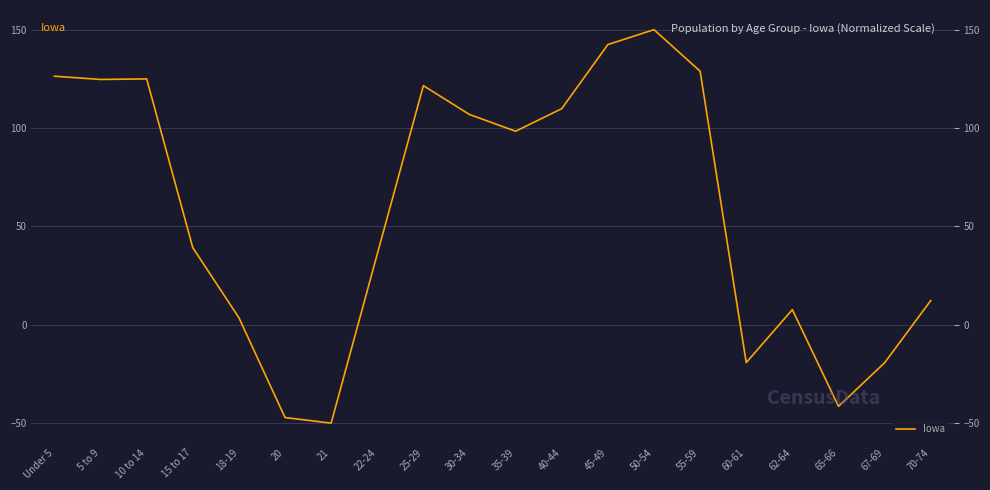

Which has a higher value, 35-39 or 45-49?

45-49